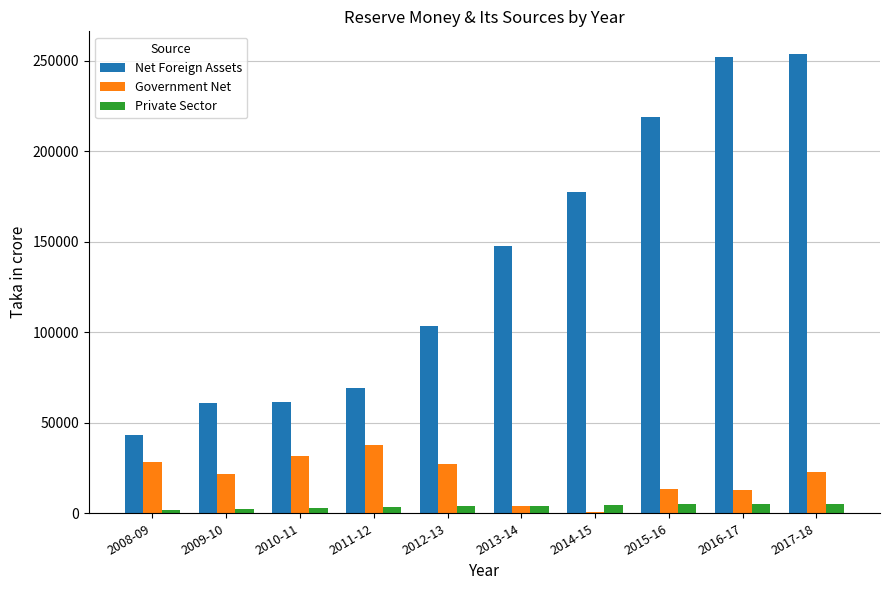

Which series changed the most between 2010-11 and 2017-18?

Net Foreign Assets